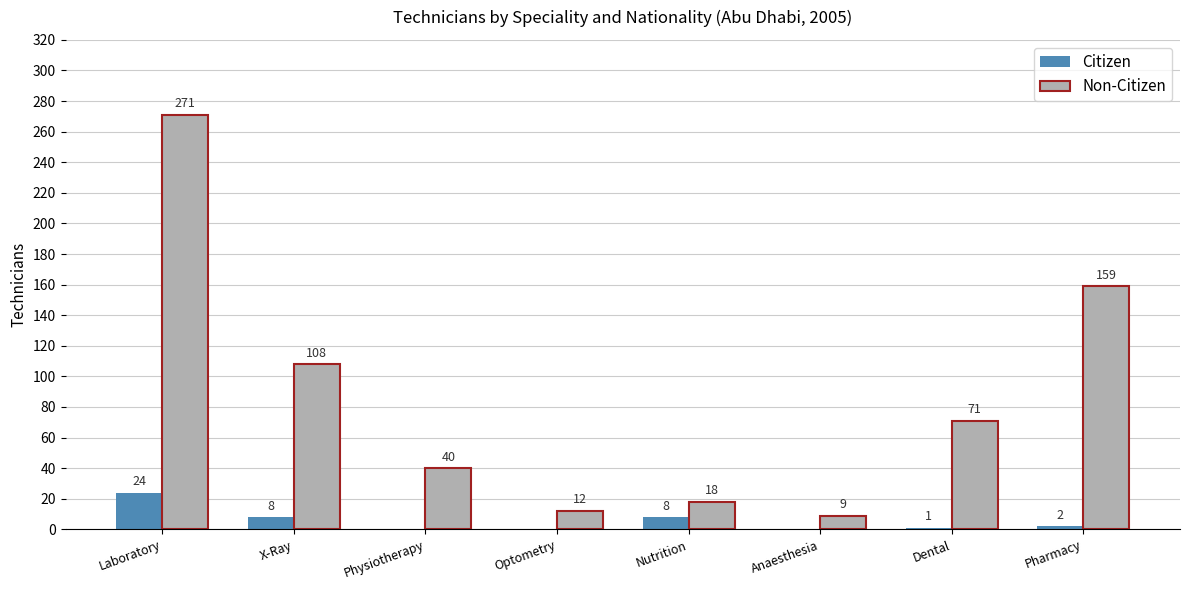

Which category has the highest value across all series?

Laboratory